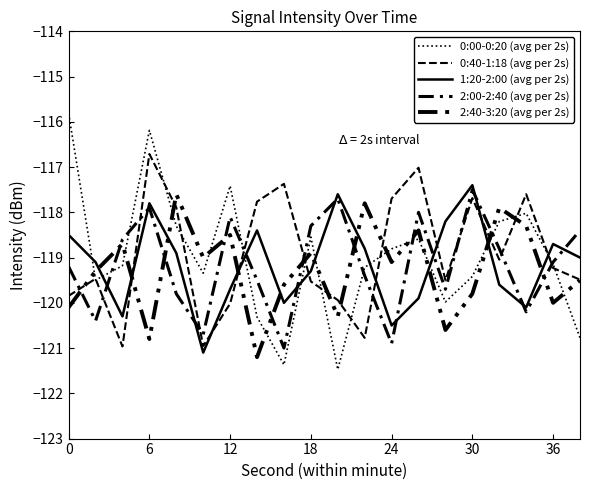

How many lines are shown in the chart?

5